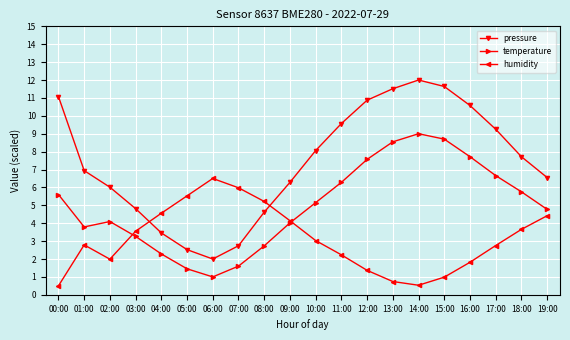

What is the difference between the highest and lowest values at 07:00?

4.4